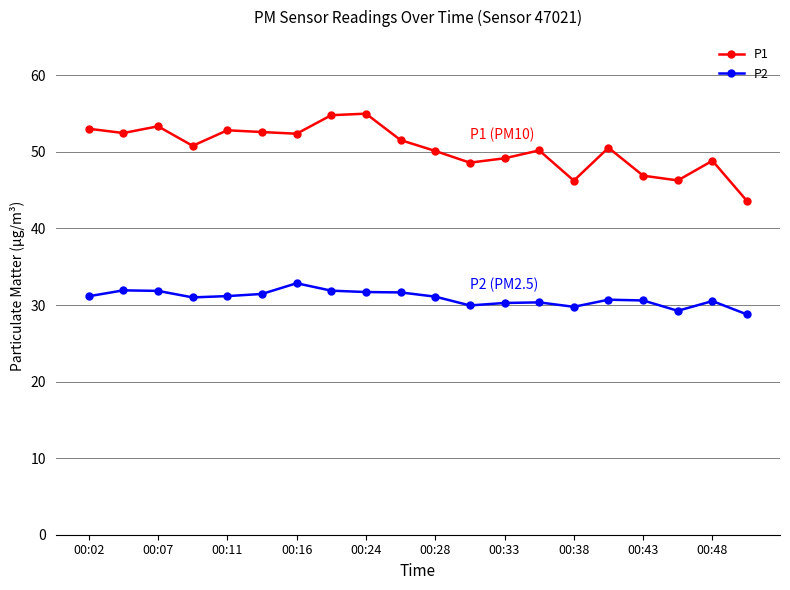

What is the average value of the P2 series?

30.9